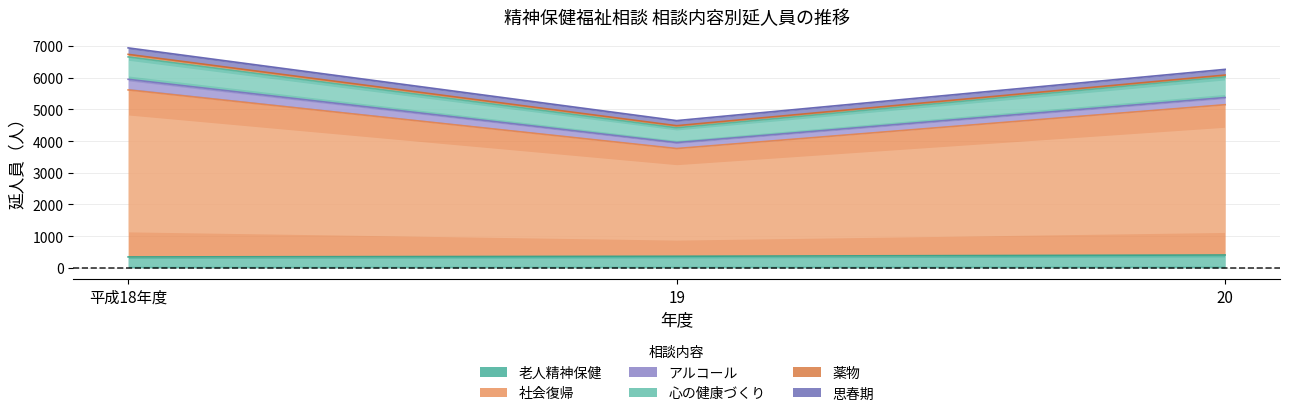

What is the maximum value for 老人精神保健?

405